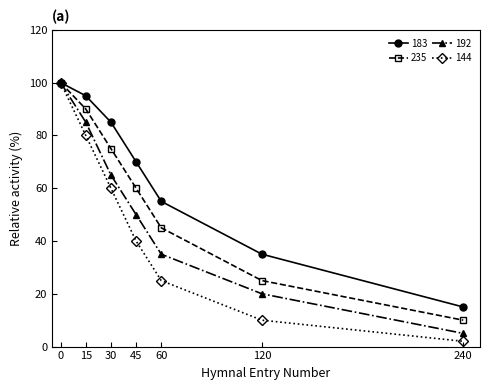

What is the total value across all series at 30?

285